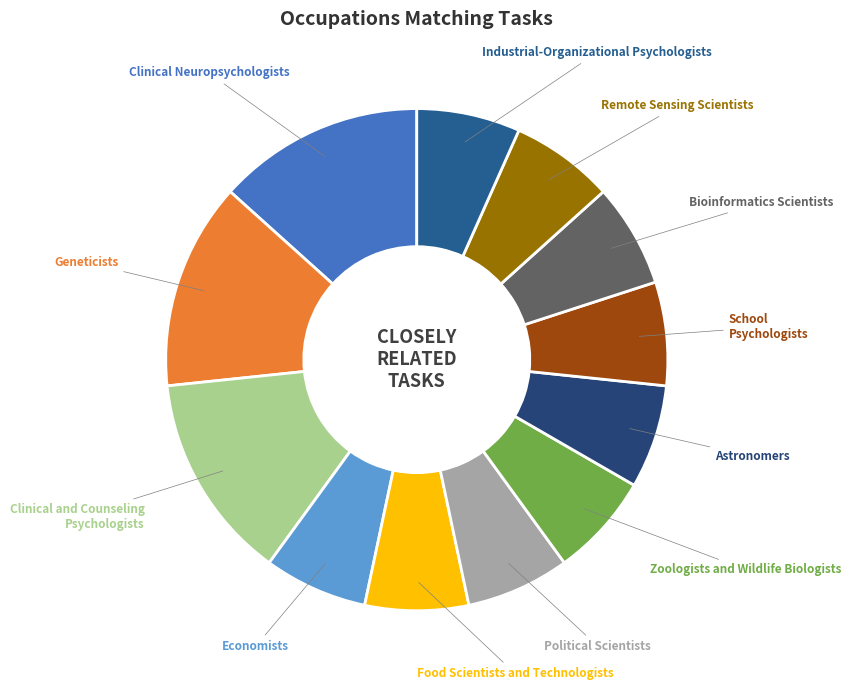

Is there any slice that represents more than half of the pie?

No